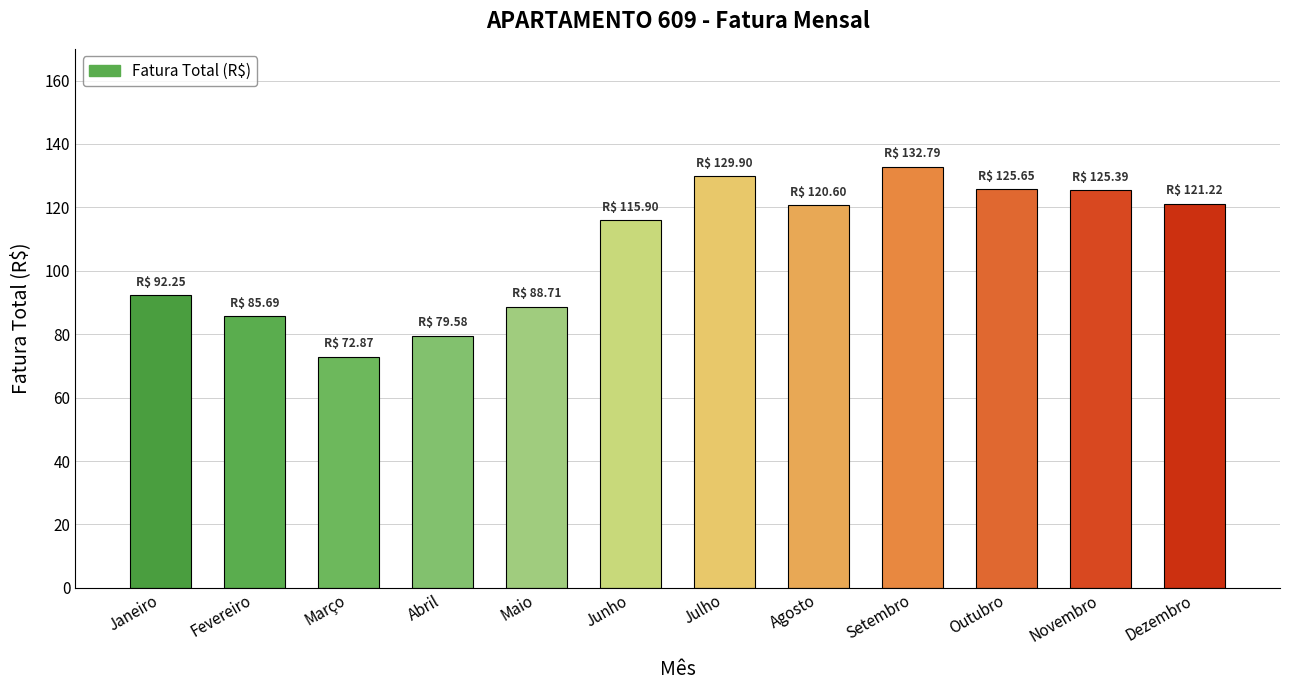

How many bars are there in total?

12